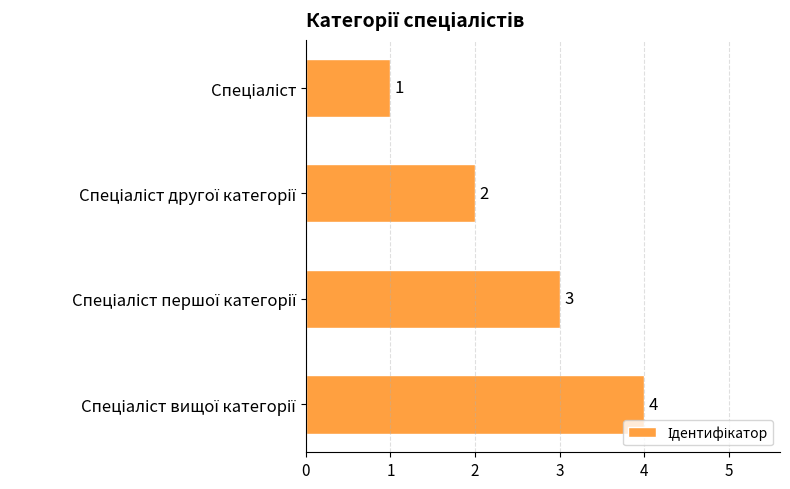

What is the value of the 1st bar from the top?

1